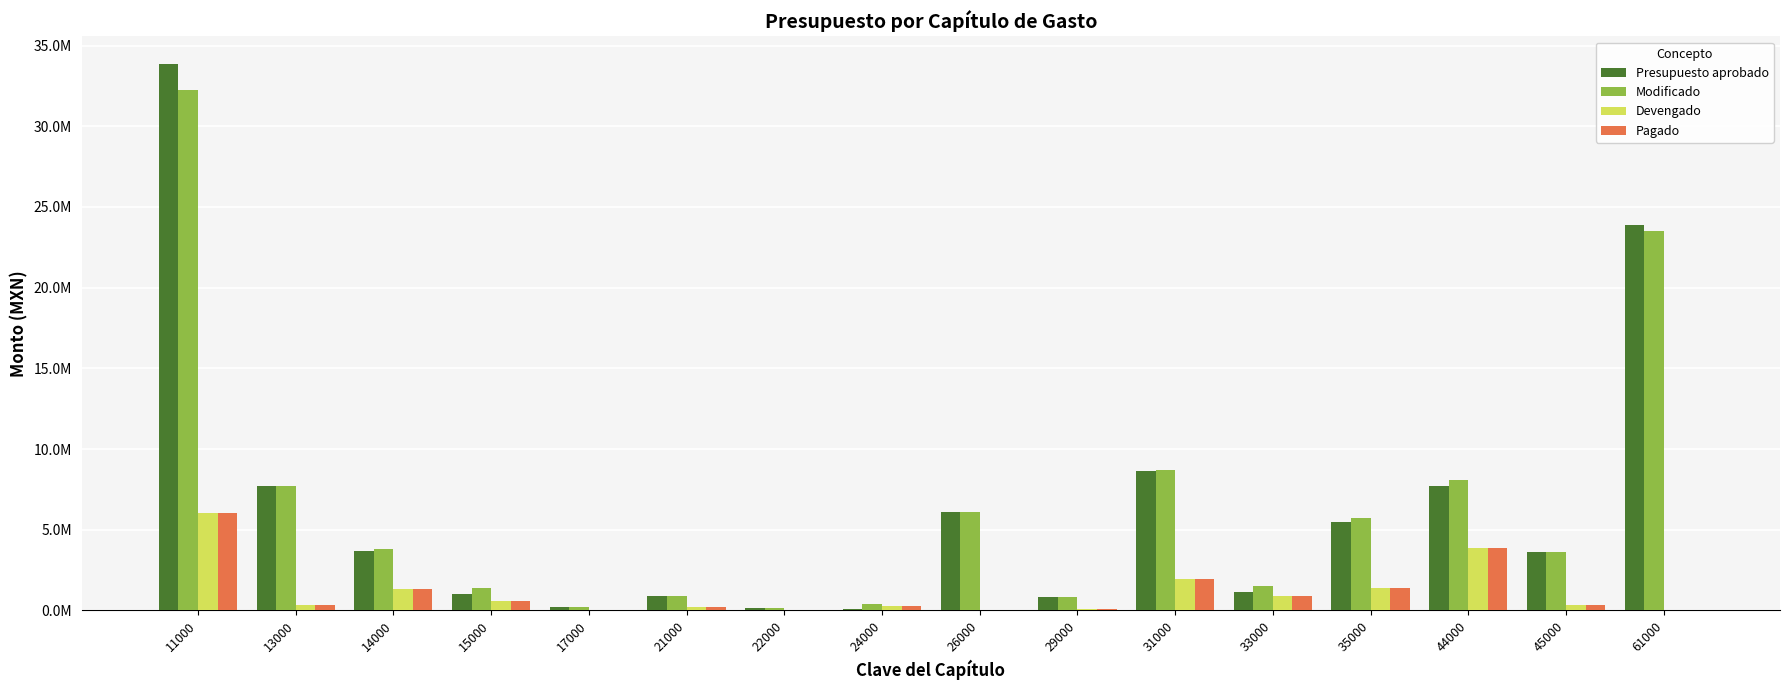

At which category does the chart reach its peak across all series?

11000